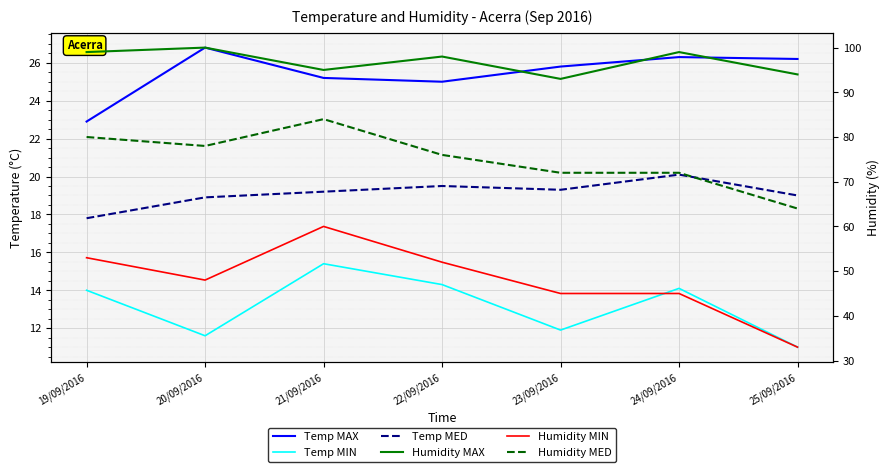

Which series changed the most between 21/09/2016 and 22/09/2016?

Humidity MIN